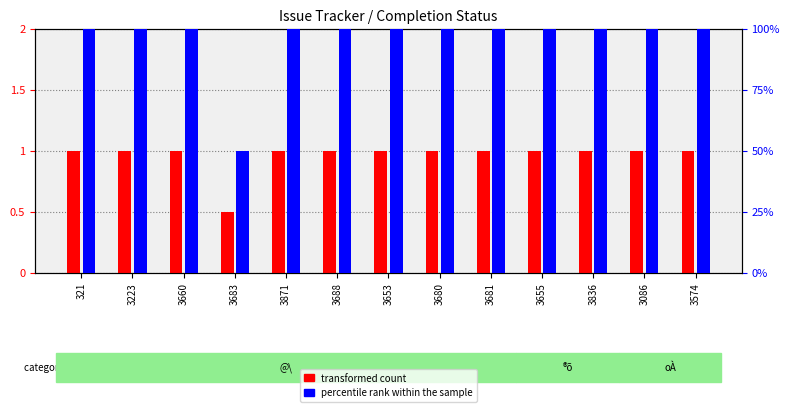

Reading right to left, extract all data points from this chart.

transformed count: 3574=1.0	3086=1.0	3836=1.0	3655=1.0	3681=1.0	3680=1.0	3653=1.0	3688=1.0	3871=1.0	3683=0.5	3660=1.0	3223=1.0	321=1.0
percentile rank within the sample: 3574=100.0	3086=100.0	3836=100.0	3655=100.0	3681=100.0	3680=100.0	3653=100.0	3688=100.0	3871=100.0	3683=50.0	3660=100.0	3223=100.0	321=100.0